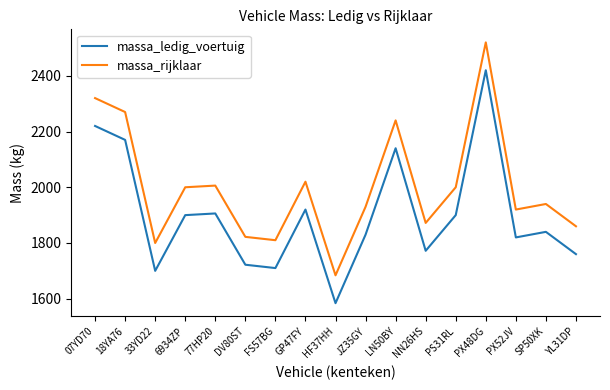

True or false: massa_ledig_voertuig and massa_rijklaar intersect in this chart.

False